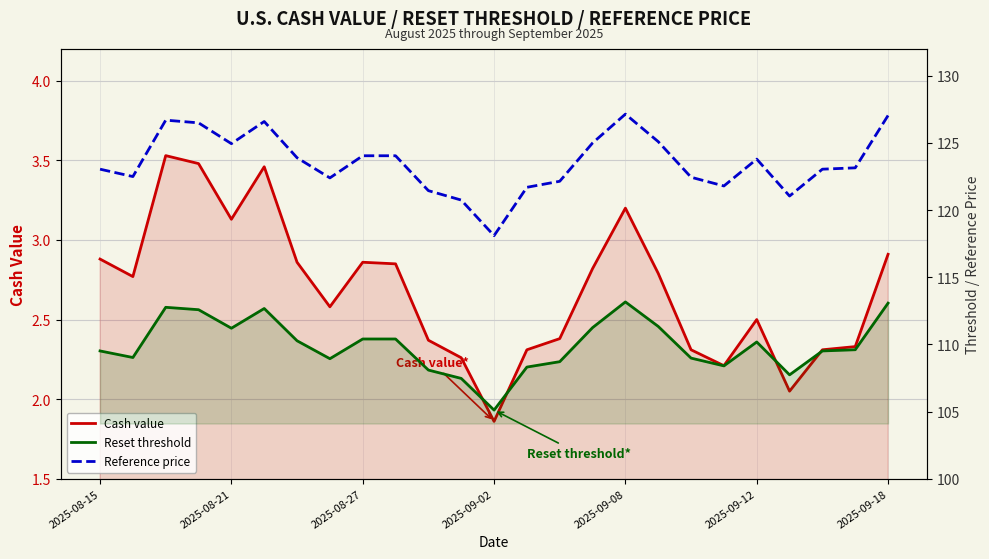

Where is Cash value nearest to the value 2?

21